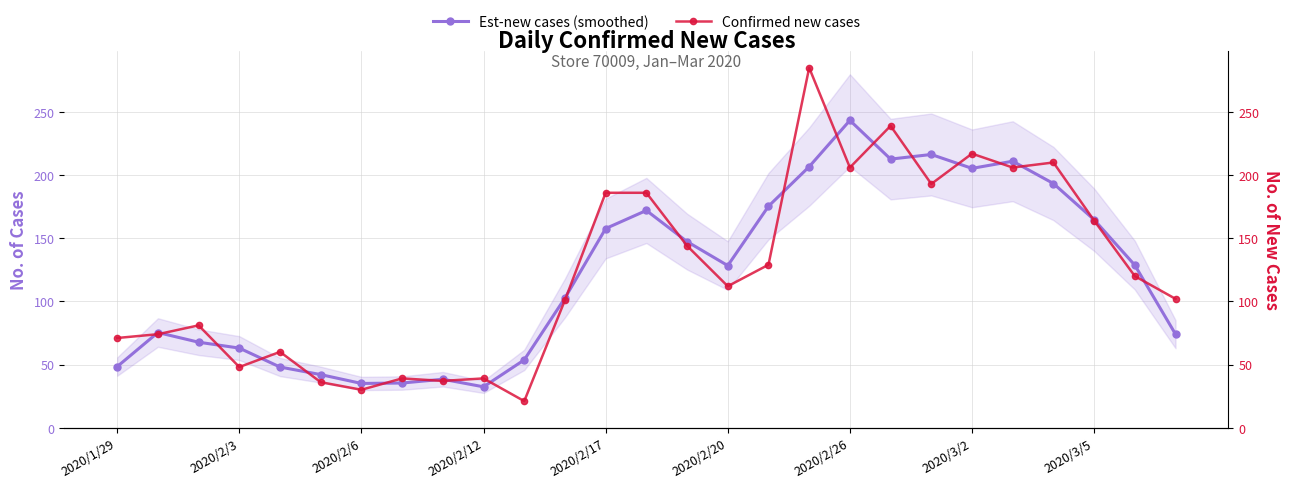

How many interior local valleys does the Est-new cases (smoothed) series have?

5